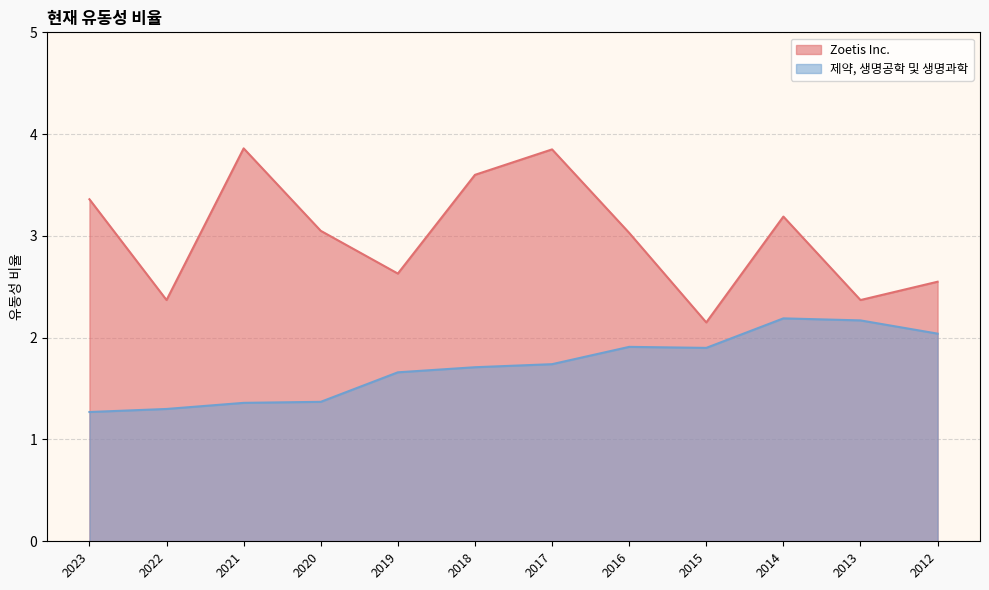

Reading left to right, extract all data points from this chart.

Zoetis Inc.: 2023=3.4	2022=2.4	2021=3.9	2020=3.0	2019=2.6	2018=3.6	2017=3.9	2016=3.0	2015=2.1	2014=3.2	2013=2.4	2012=2.5
제약, 생명공학 및 생명과학: 2023=1.3	2022=1.3	2021=1.4	2020=1.4	2019=1.7	2018=1.7	2017=1.7	2016=1.9	2015=1.9	2014=2.2	2013=2.2	2012=2.0